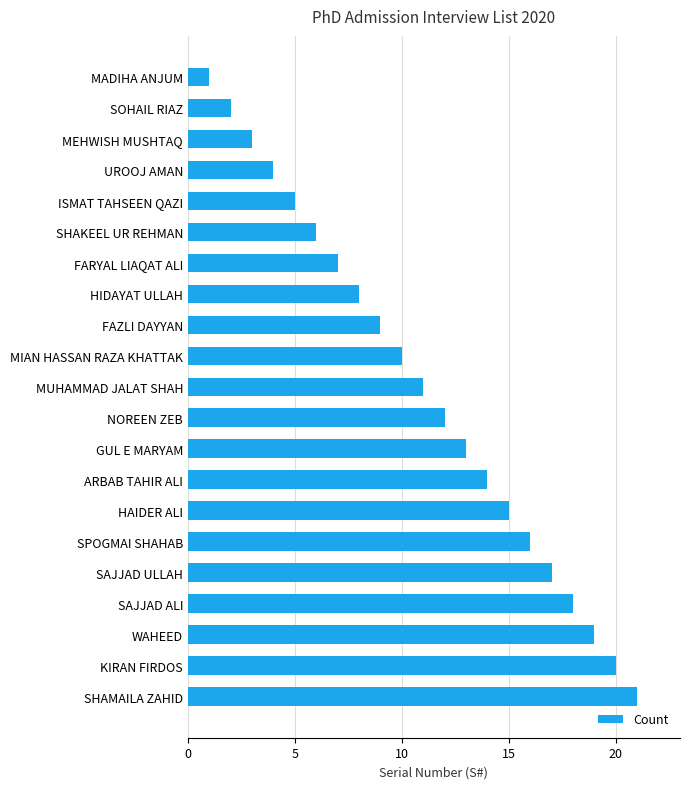

How many bars are there in total?

21